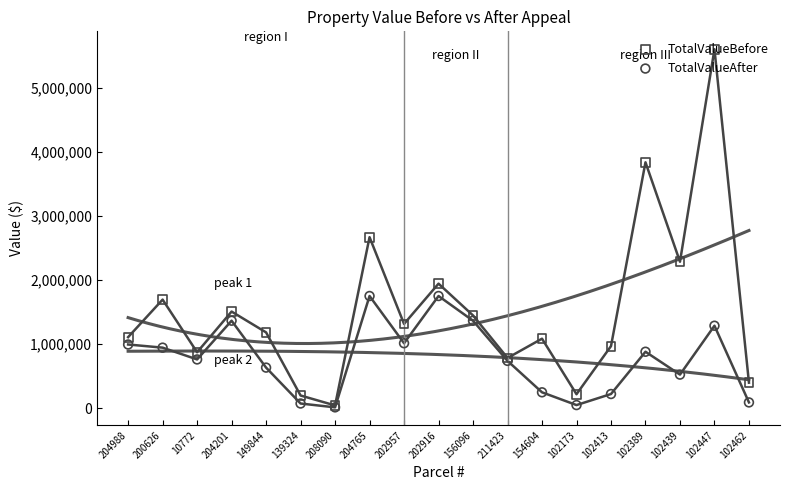

At which category is the sum across all series the highest?

102447